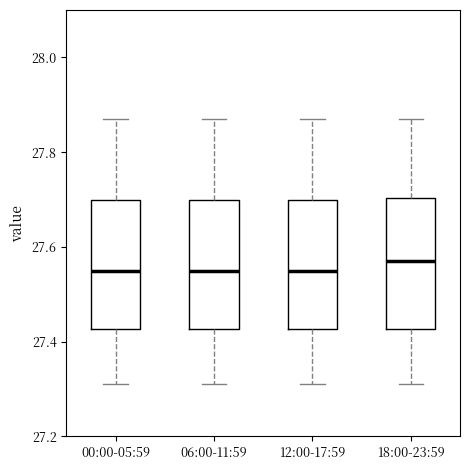

Which box's median line is the highest?

18:00-23:59